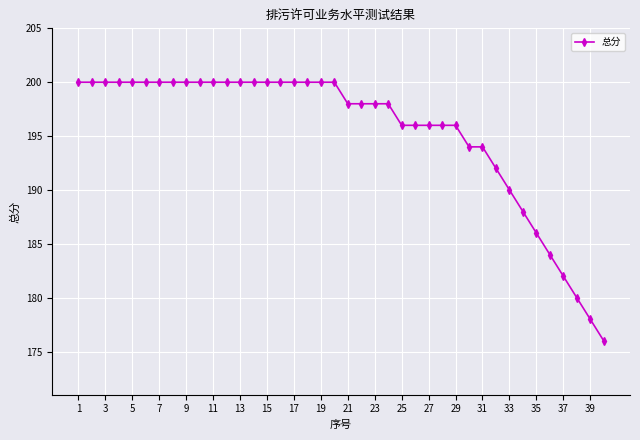

What is the minimum value shown in the chart?

176